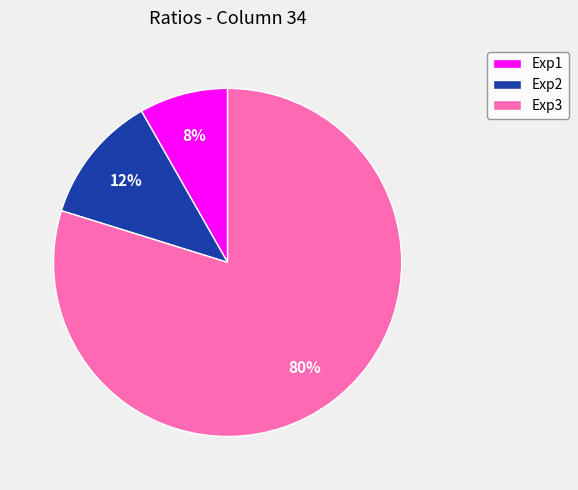

Rank the categories by value from highest to lowest.

Exp3, Exp2, Exp1